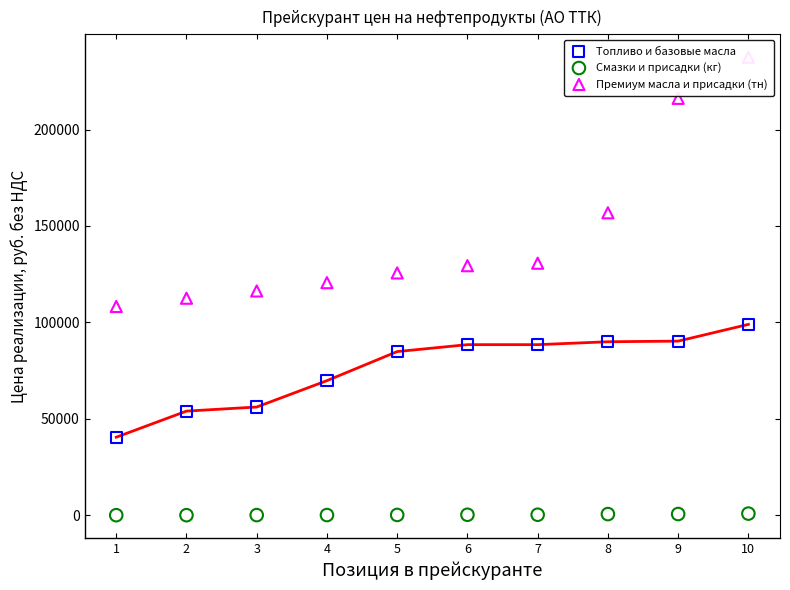

Which series has the largest total across all categories?

Премиум масла и присадки (тн)